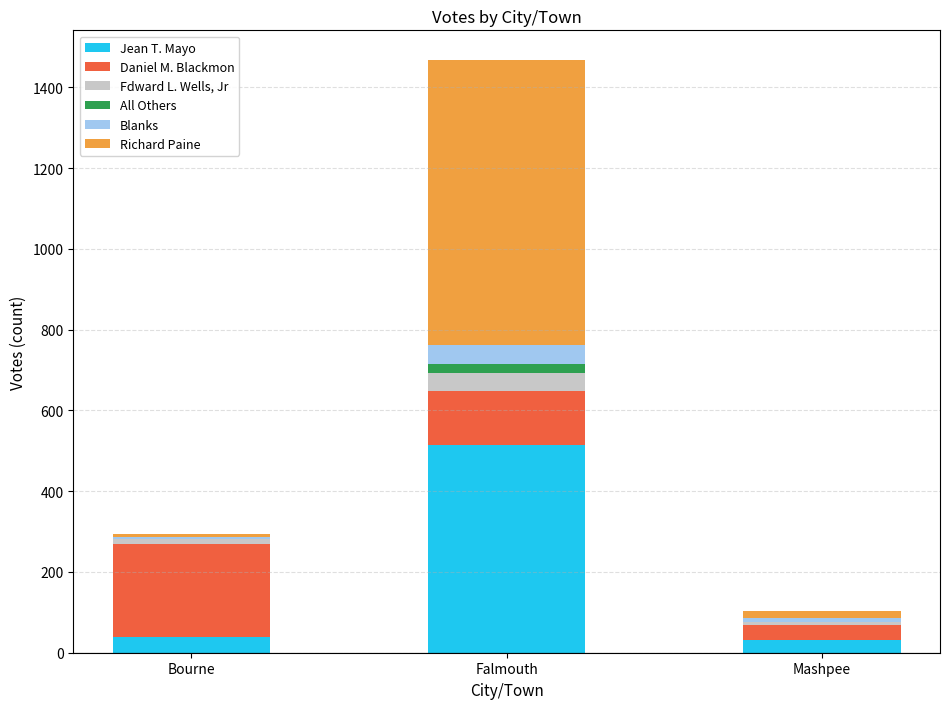

At which category is the sum across all series the highest?

Falmouth